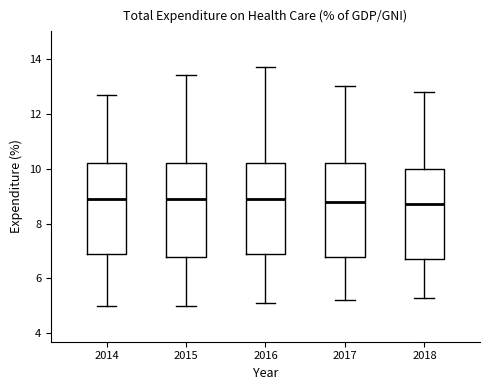

Reading left to right, transcribe this box plot: for each box, give where its median line is, the range the box spans, and where its two whiskers end, as read against the y-axis. The values are not printed on the chart, so give them approximately, as read against the axis.

2014: median 9.0, box 7.0 to 10.2, whiskers 5.0 to 12.8
2015: median 9.0, box 6.8 to 10.2, whiskers 5.0 to 13.4
2016: median 9.0, box 7.0 to 10.2, whiskers 5.2 to 13.8
2017: median 8.8, box 6.8 to 10.2, whiskers 5.2 to 13.0
2018: median 8.8, box 6.8 to 10.0, whiskers 5.4 to 12.8